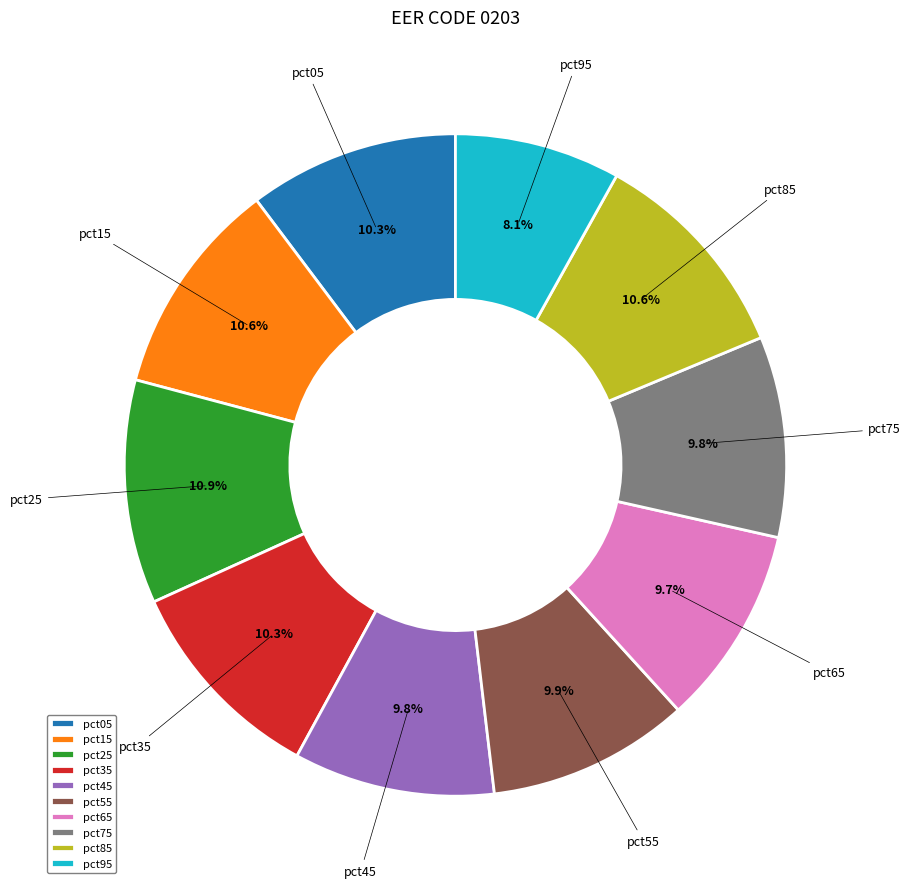

Does pct65 represent more than half of the total?

No